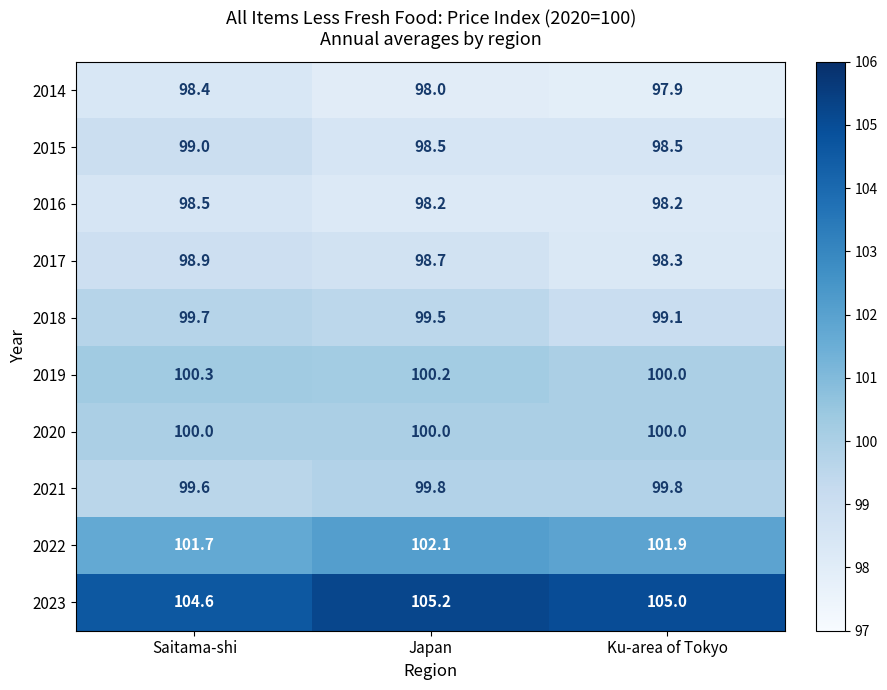

The value of 2017 at Ku-area of Tokyo is 98.3. True or false?

True